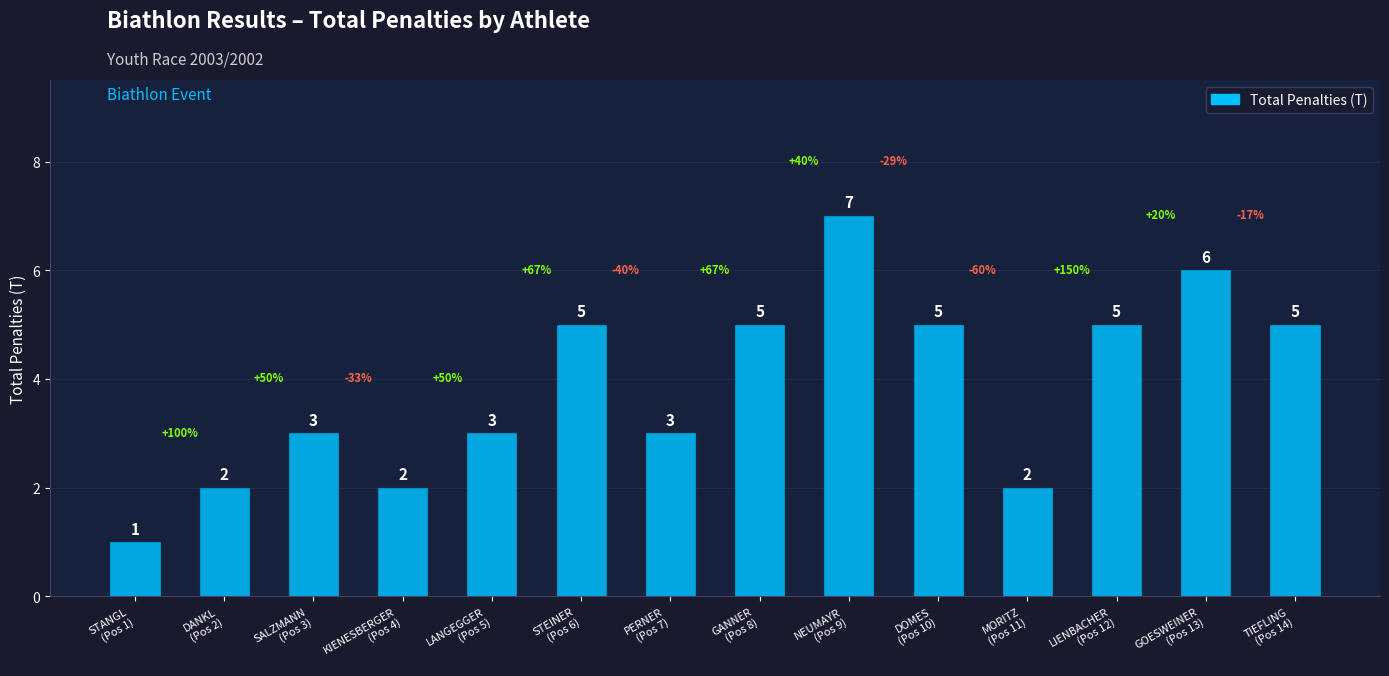

True or false: the data shows 3 at SALZMANN
(Pos 3).

True